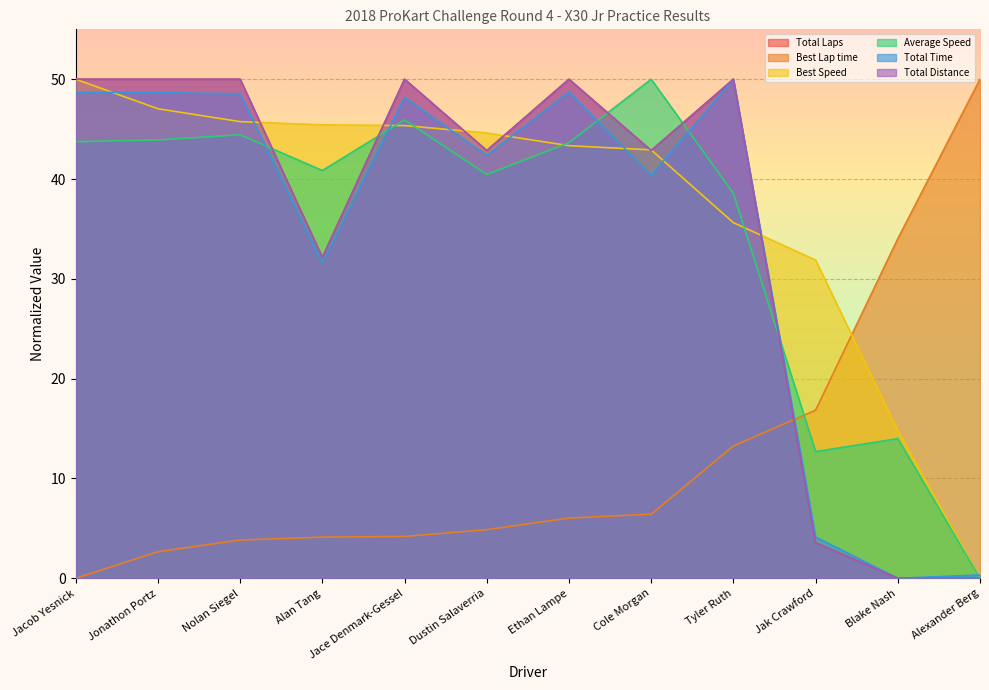

The Total Distance series shows 56.9 at Cole Morgan. True or false?

False